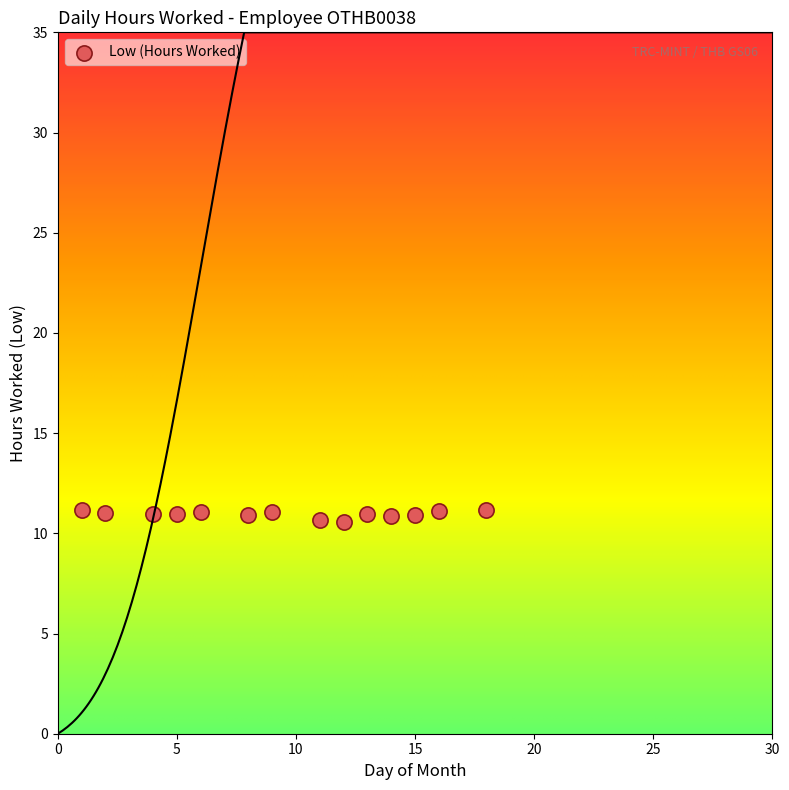

What is the range of X values (max minus min)?

17.0